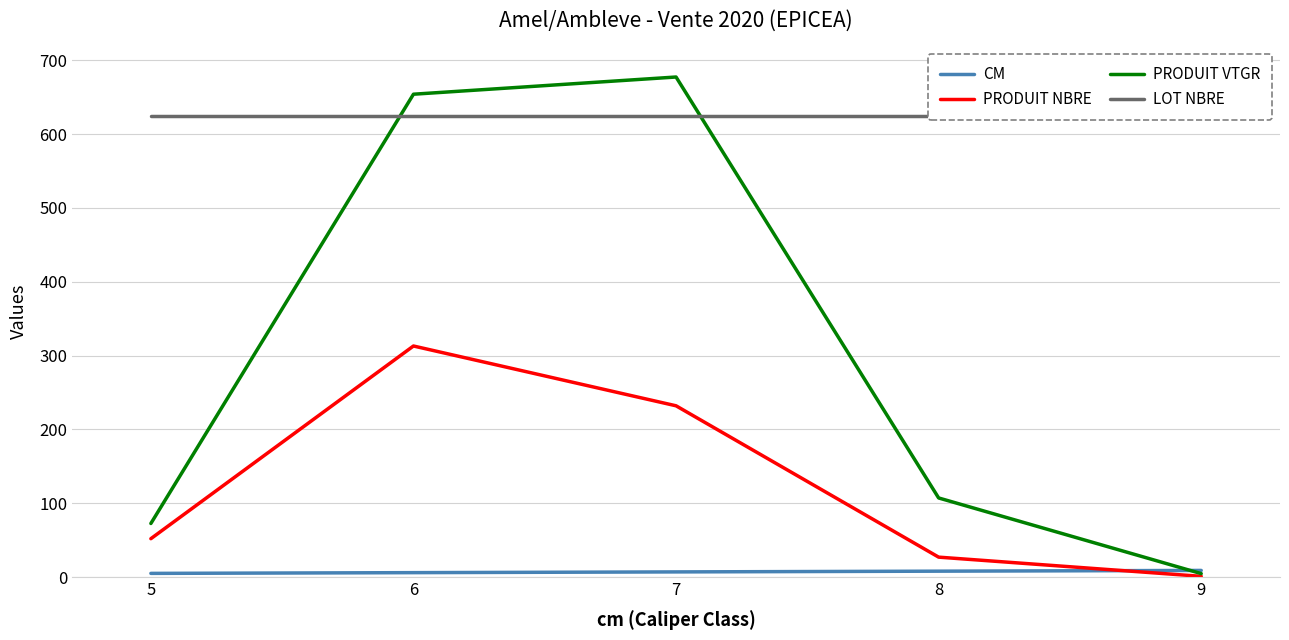

Where does the PRODUIT VTGR series first go above 107?

6